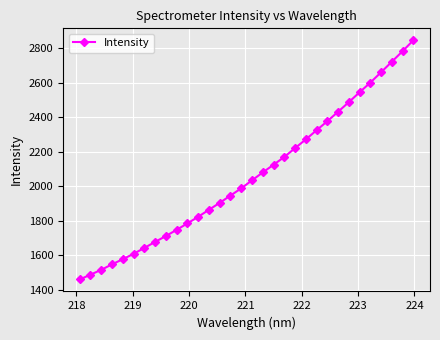

True or false: the data has more than 1 interior local peaks.

False